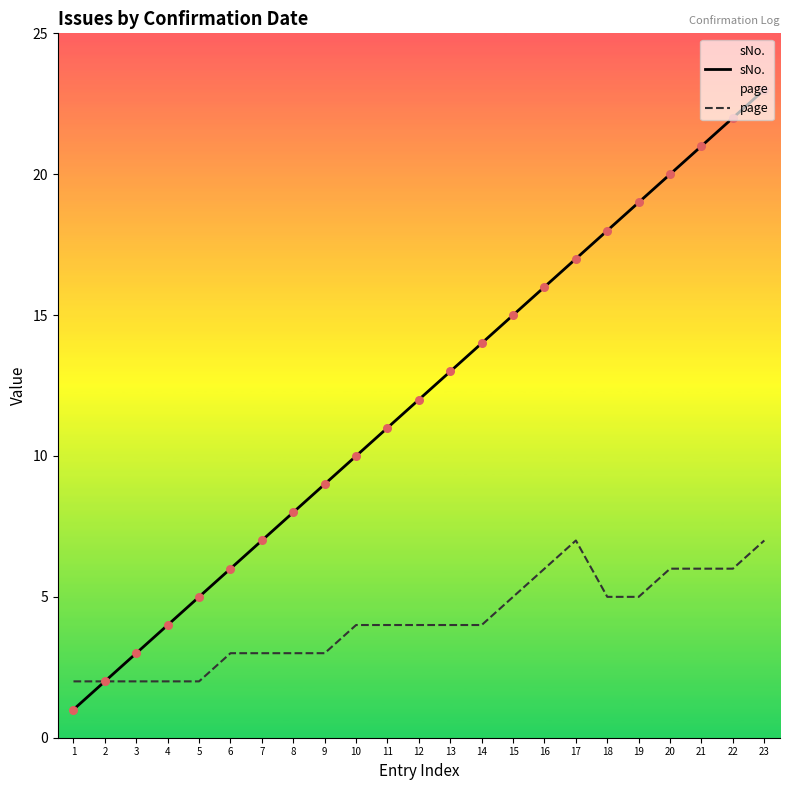

Is the value of sNo. at 6 greater than the value of page at 20?

No